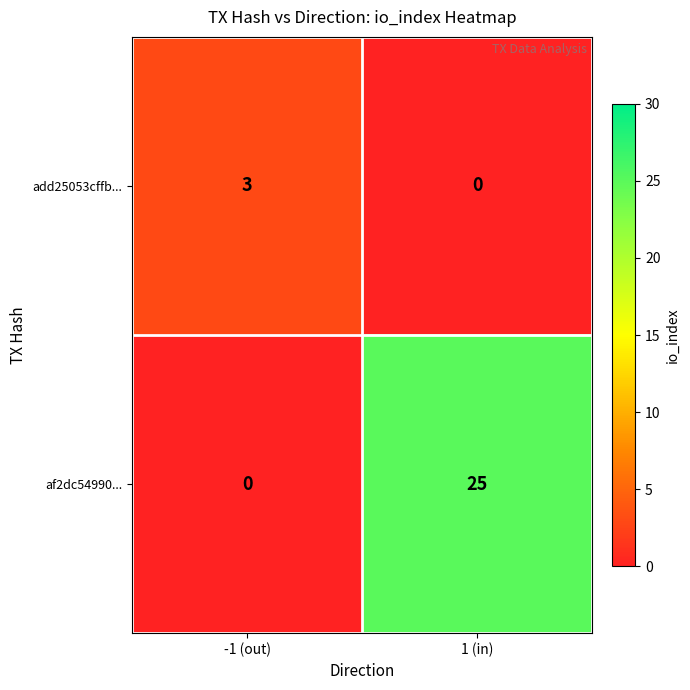

Reading right to left, extract all data points from this chart.

add25053cffb...: 1 (in)=0	-1 (out)=3
af2dc54990...: 1 (in)=25	-1 (out)=0